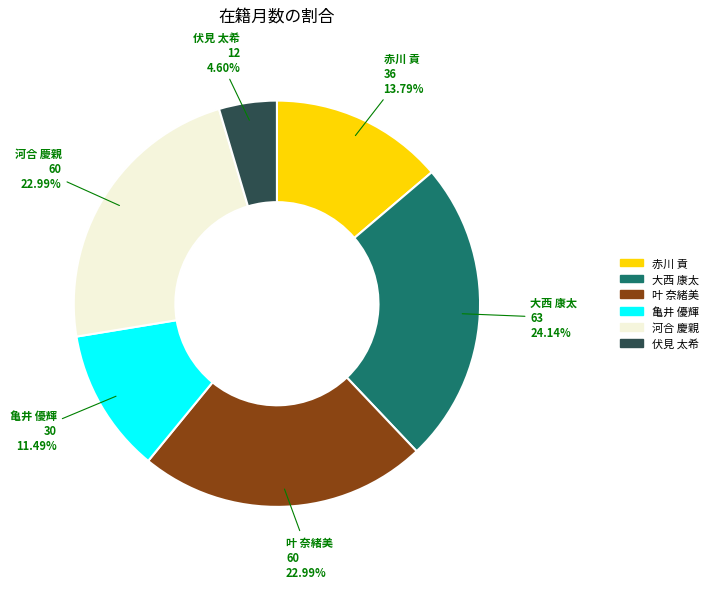

Does 大西 康太 represent more than half of the total?

No